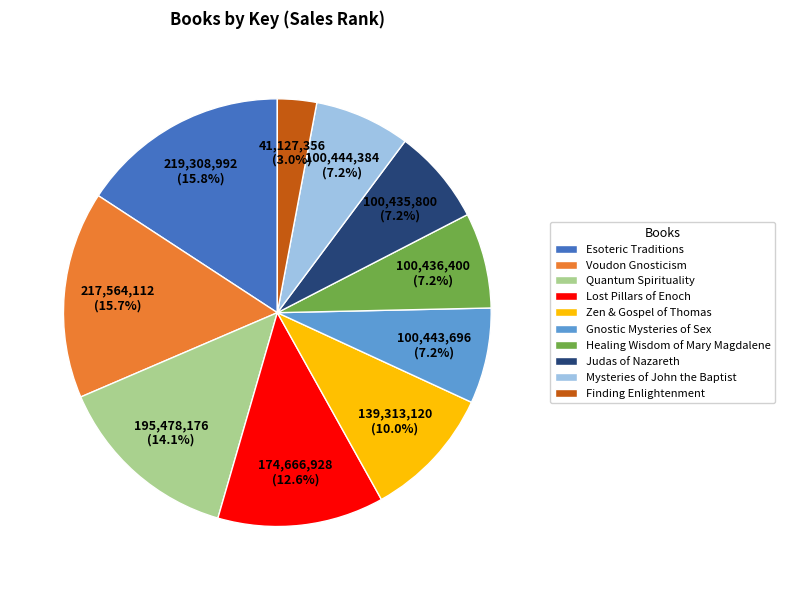

Count the number of slices in the pie.

10